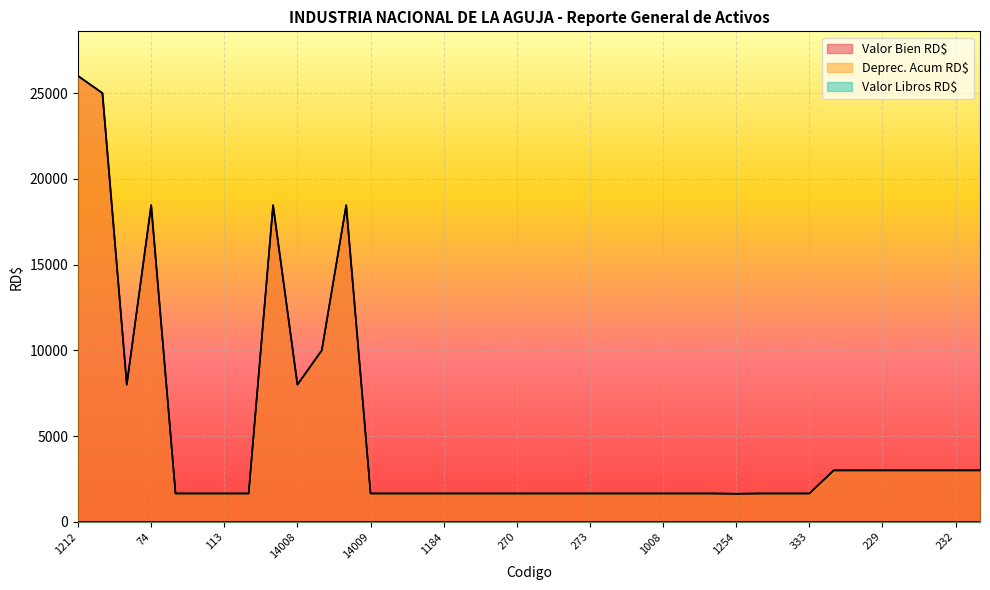

What is the greatest value displayed?

26000.0